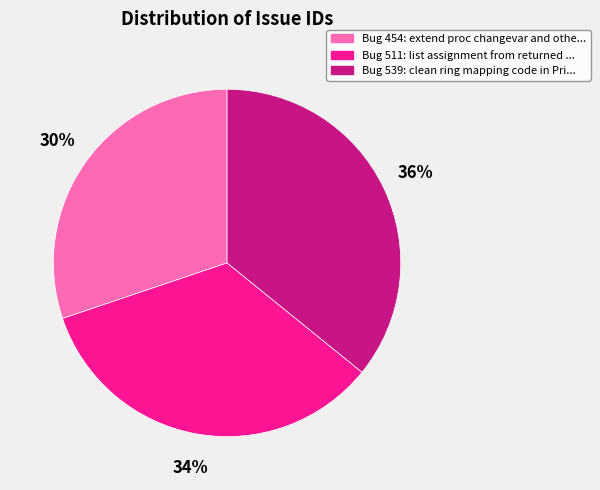

Between Bug 511: list assignment from returned ... and Bug 539: clean ring mapping code in Pri..., which is larger?

Bug 539: clean ring mapping code in Pri...